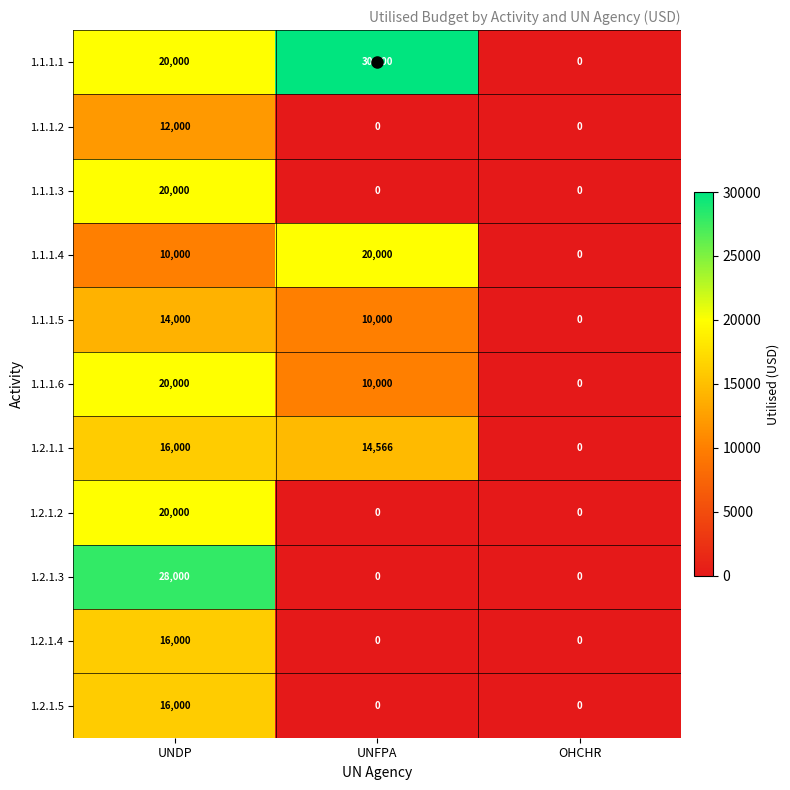

How many series are shown in this chart?

11